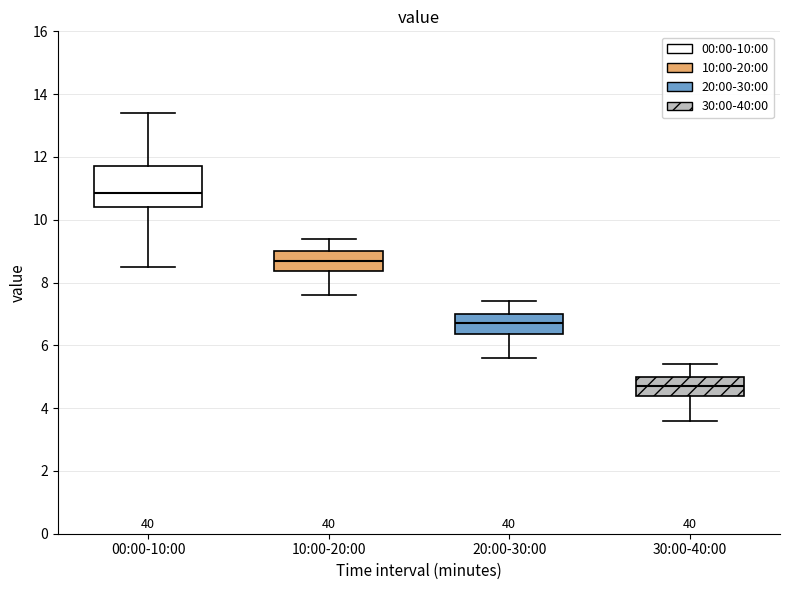

Reading left to right, transcribe this box plot: for each box, give where its median line is, the range the box spans, and where its two whiskers end, as read against the y-axis. The values are not printed on the chart, so give them approximately, as read against the axis.

00:00-10:00: median 10.8, box 10.4 to 11.8, whiskers 8.6 to 13.4
10:00-20:00: median 8.8, box 8.4 to 9.0, whiskers 7.6 to 9.4
20:00-30:00: median 6.8, box 6.4 to 7.0, whiskers 5.6 to 7.4
30:00-40:00: median 4.8, box 4.4 to 5.0, whiskers 3.6 to 5.4